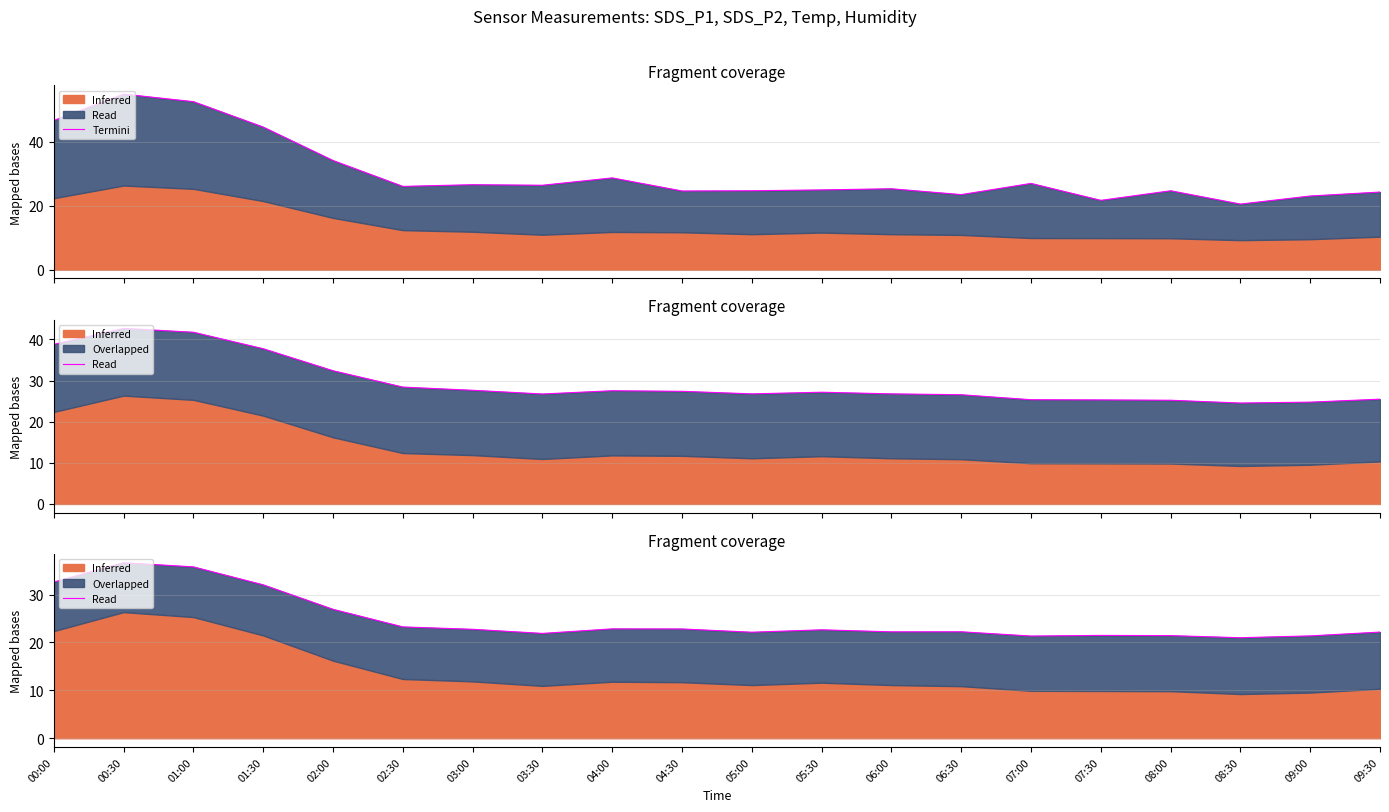

Between 03:30 and 07:30, which is larger?

03:30